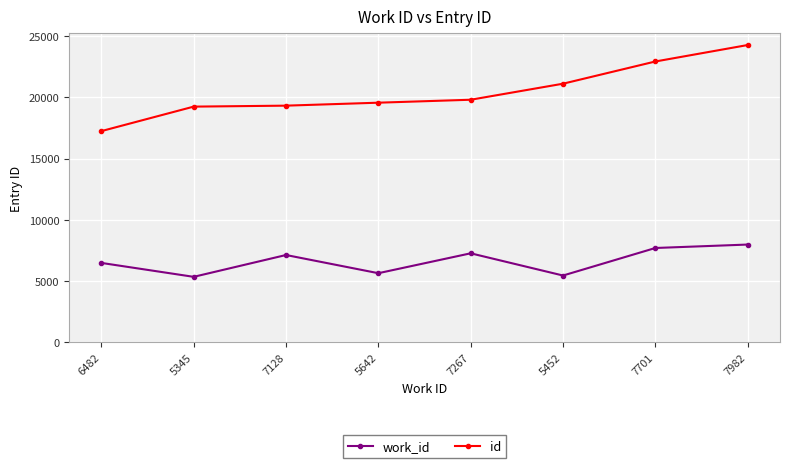

How many data points does each series have?

8